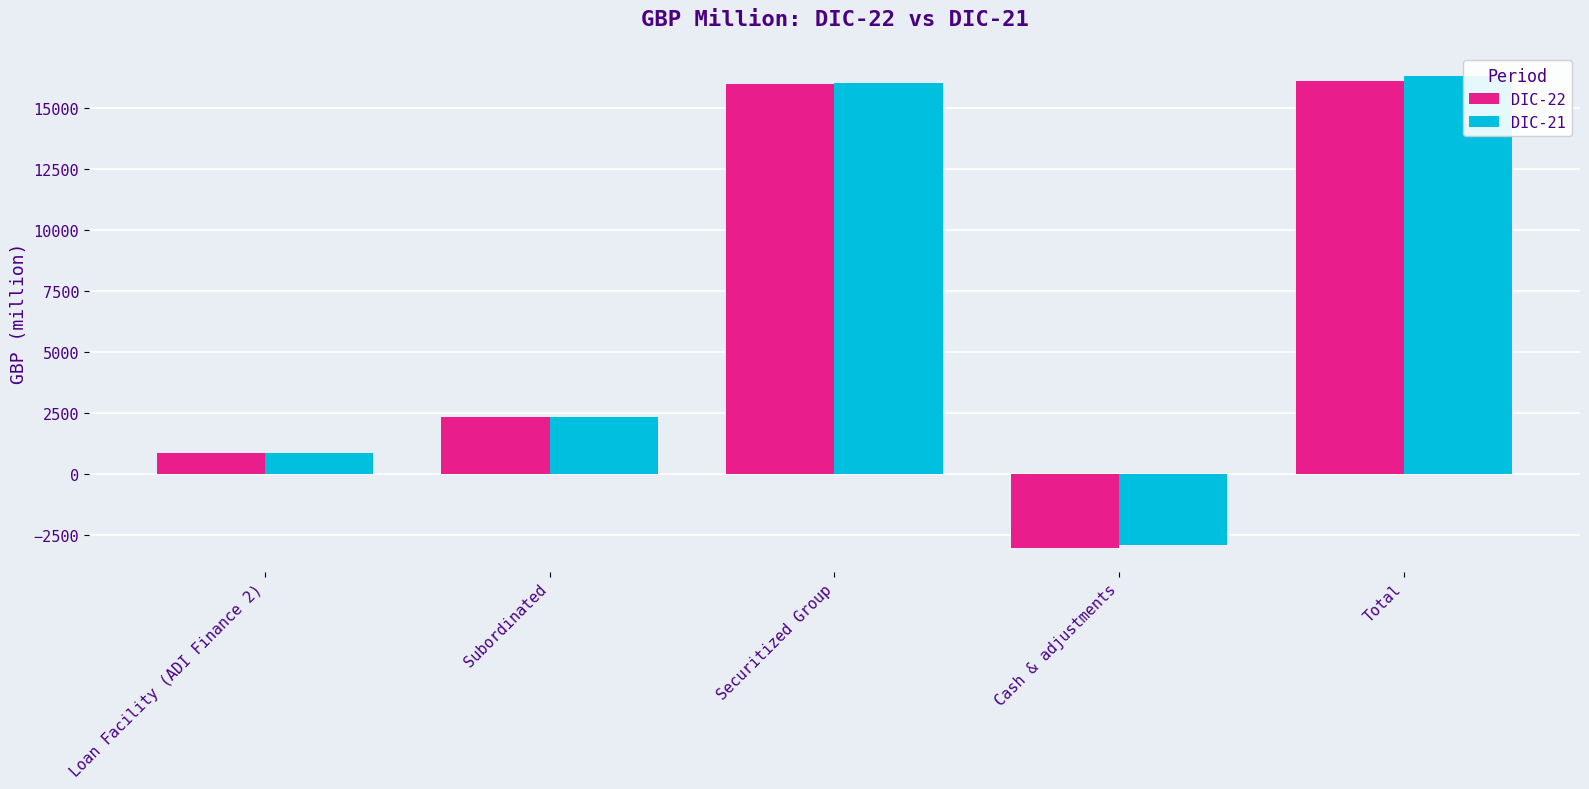

How many values in DIC-22 are above zero?

4